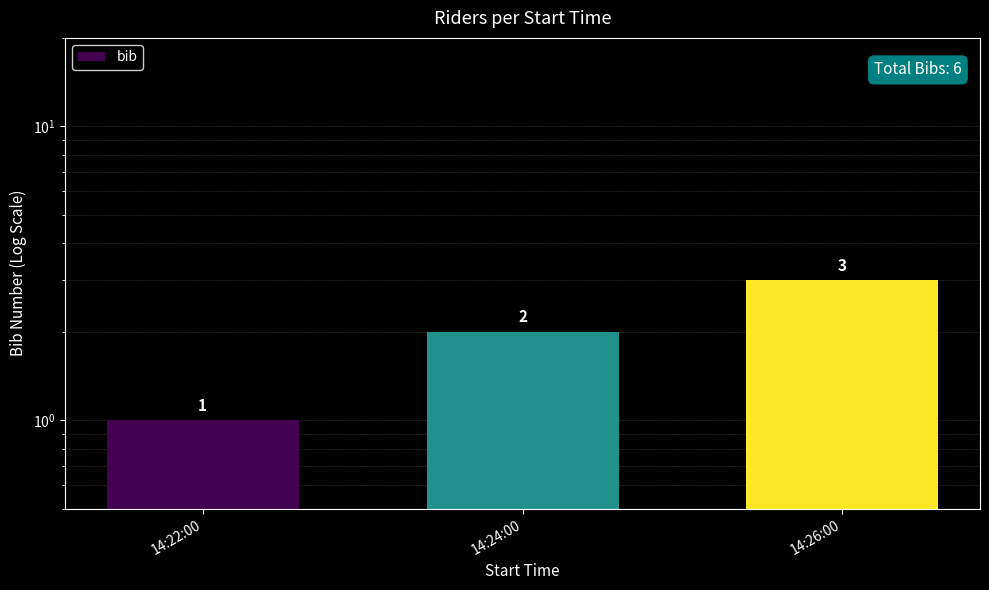

How many values are between 1 and 3?

3